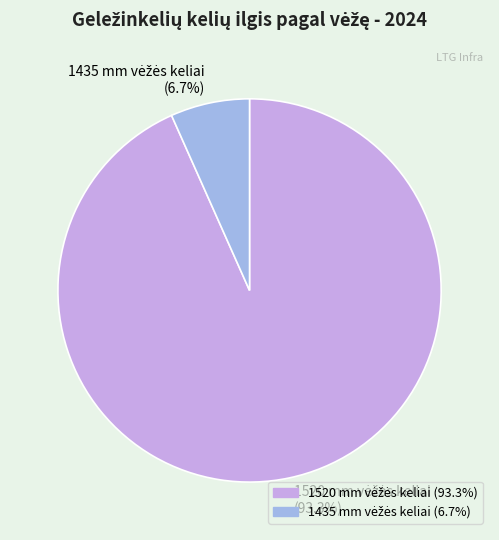

Is there a majority slice in this chart?

Yes